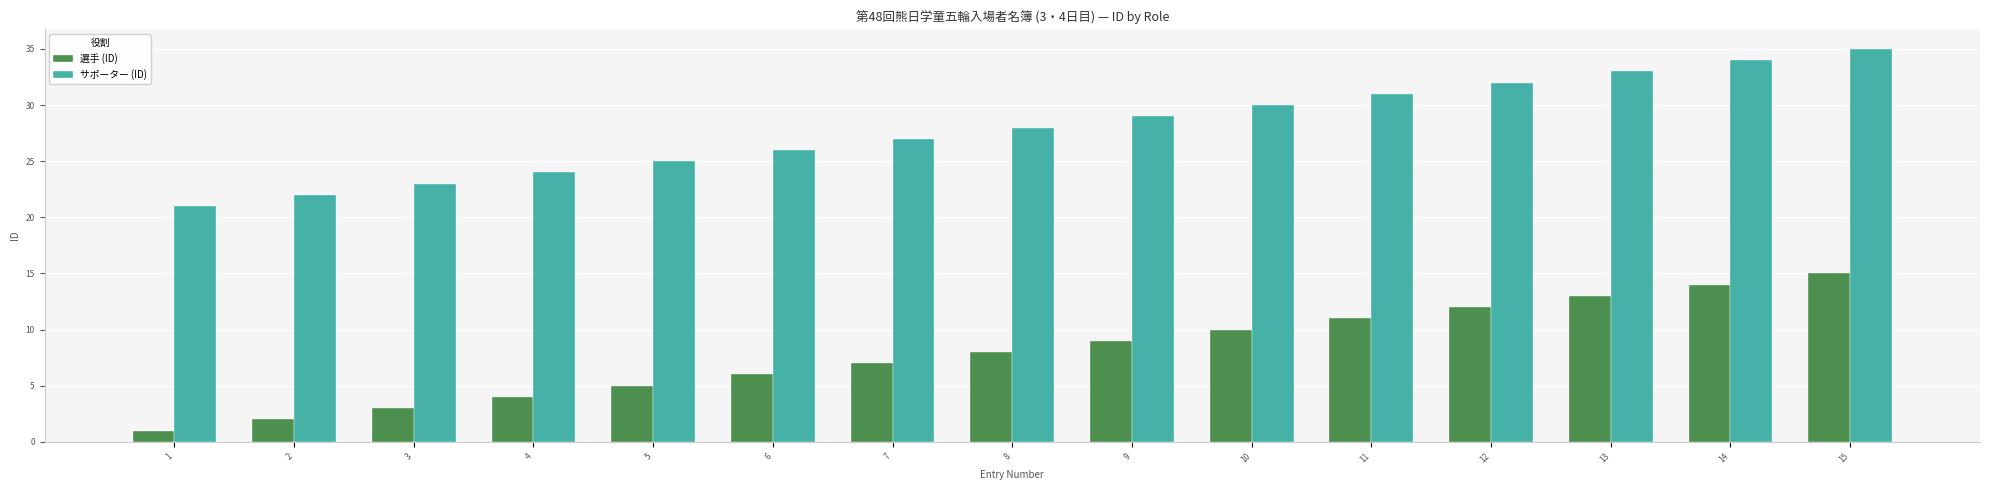

How many groups of bars are there?

15